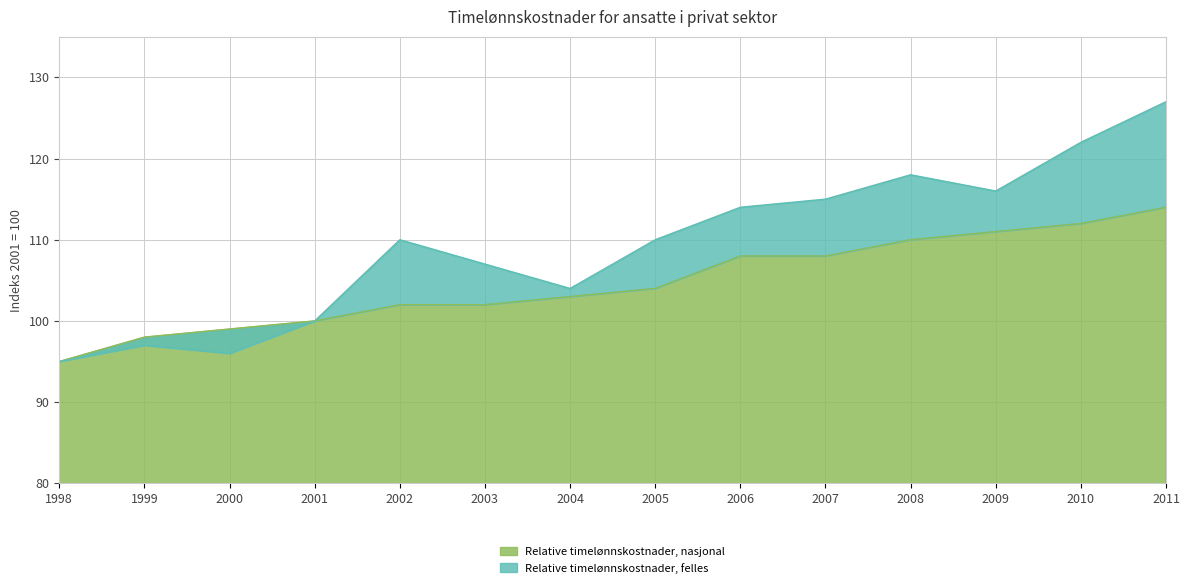

What is the approximate value of Relative timelønnskostnader, felles at 2001, to the nearest 10?

100